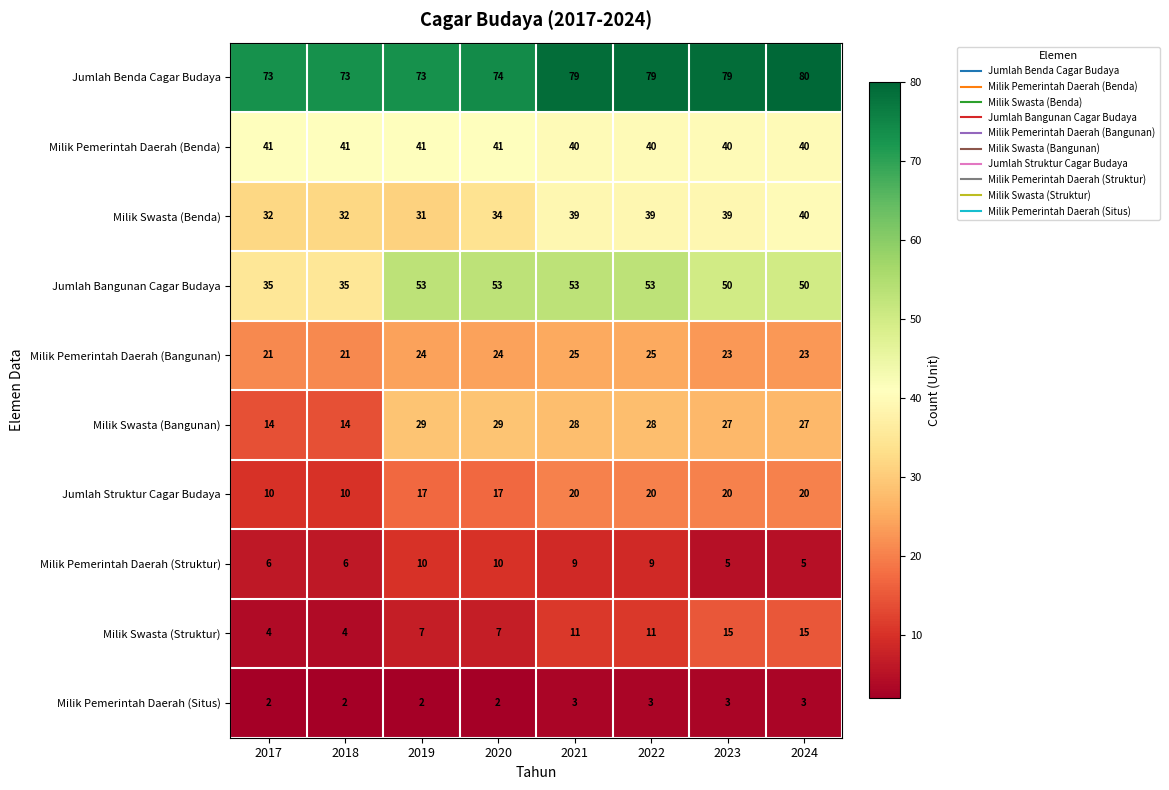

At how many categories does at least one series exceed 67?

8